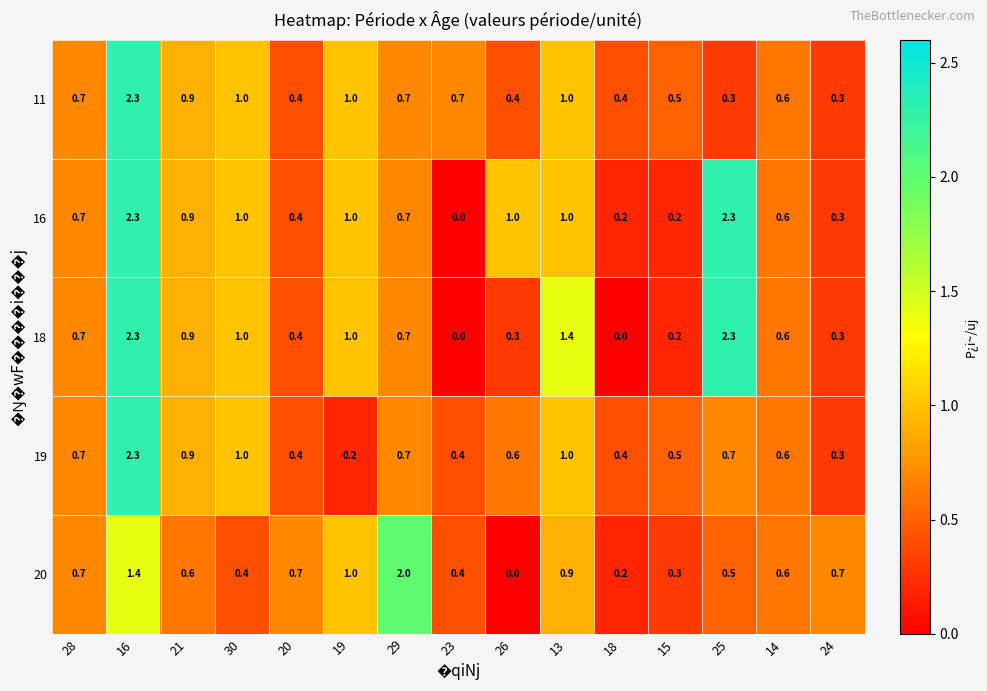

What is the sum of all 11 values?

11.2